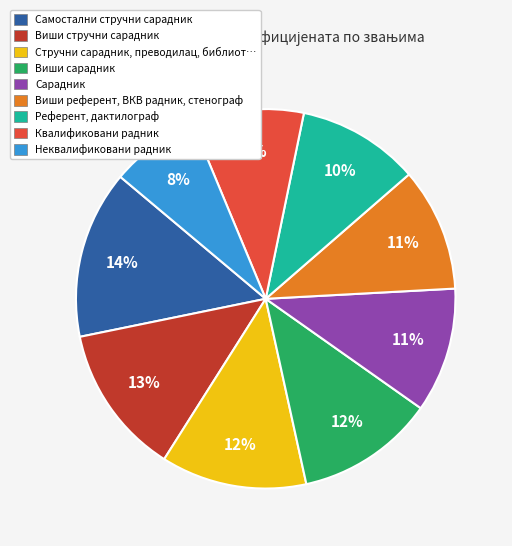

Does any single category account for the majority?

No